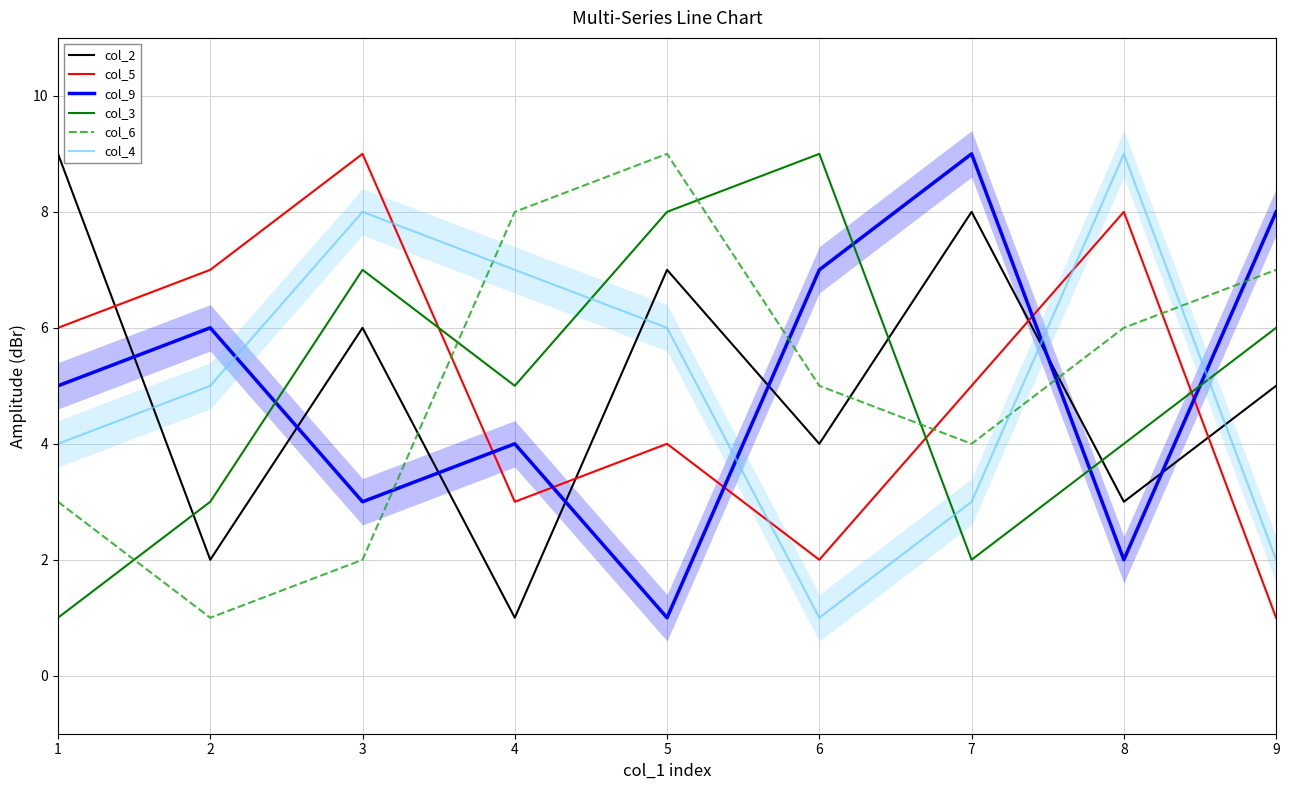

What is the average value of the col_4 series?

5